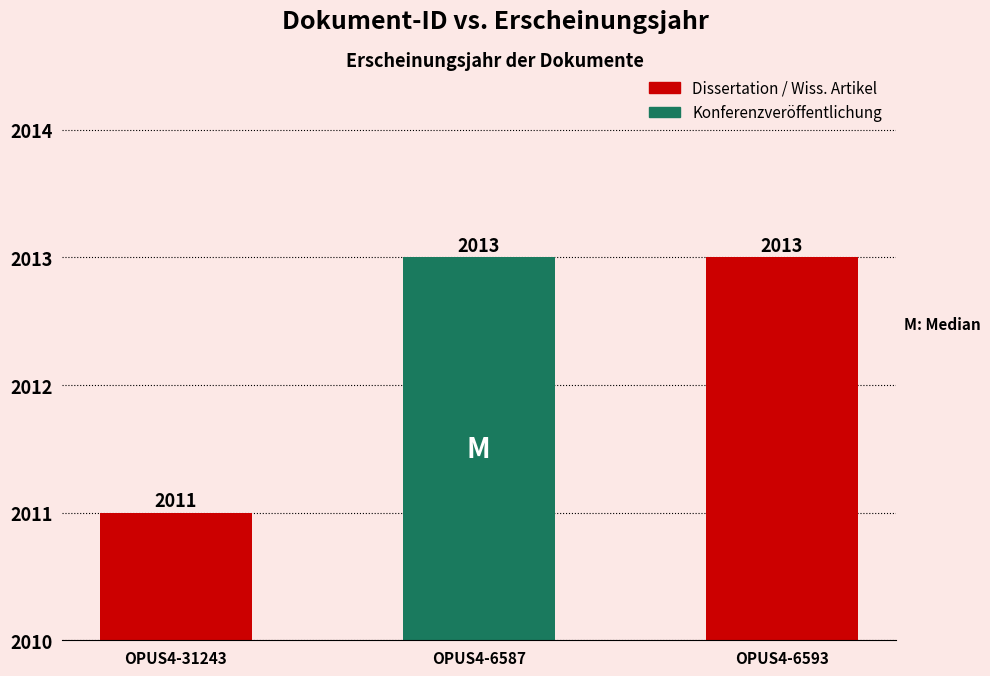

Rank the categories by value from highest to lowest.

OPUS4-6587, OPUS4-6593, OPUS4-31243